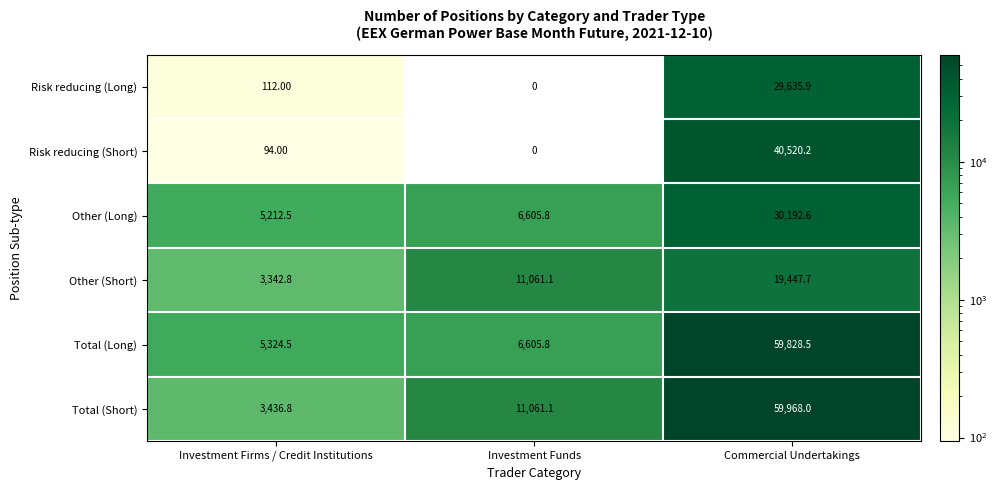

Which series changed the most between Investment Funds and Commercial Undertakings?

Total (Long)